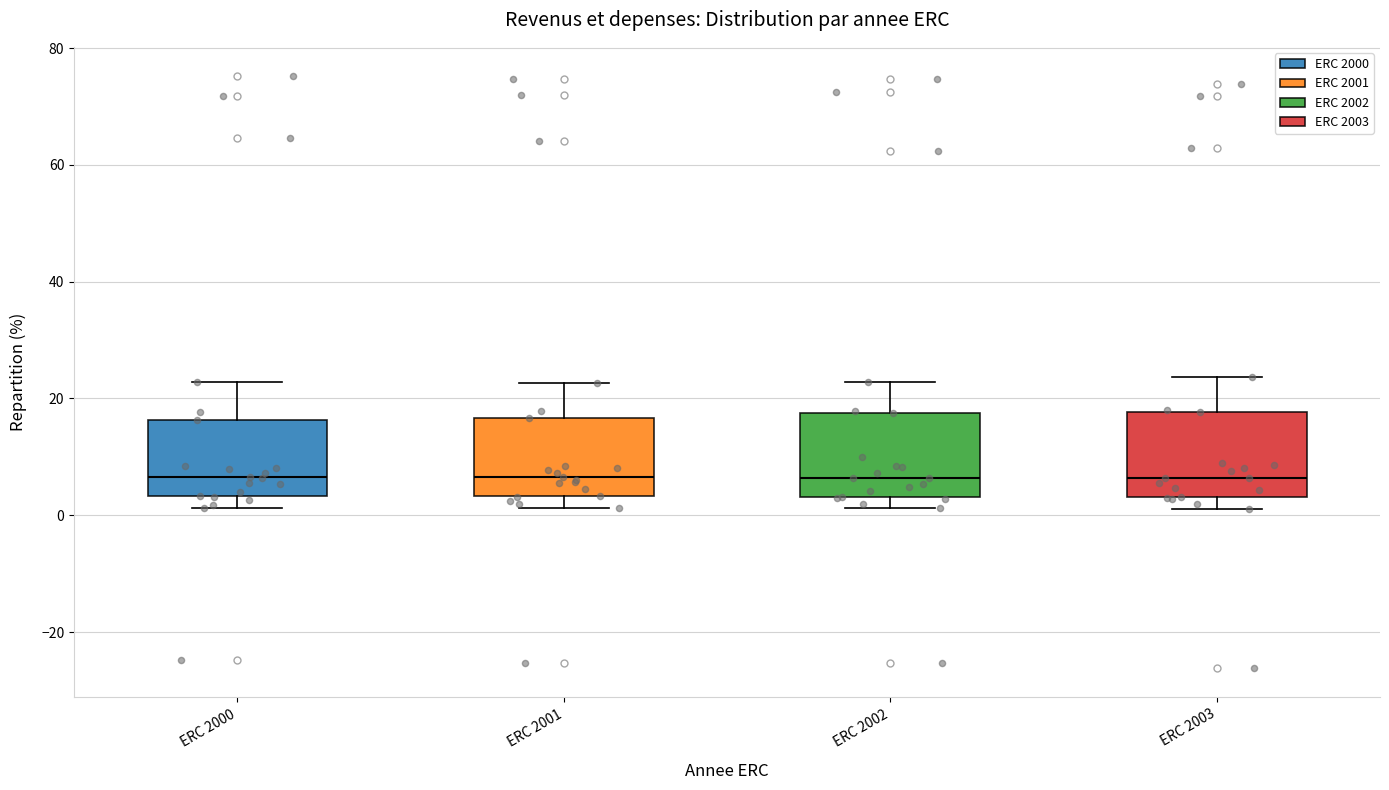

Reading left to right, read every box against the y-axis: the position of its median line, the range the box covers, and the ends of its whiskers. The values are not printed on the chart, so give them approximately, as read against the axis.

ERC 2000: median 6, box 4 to 16, whiskers 2 to 22
ERC 2001: median 6, box 4 to 16, whiskers 2 to 22
ERC 2002: median 6, box 4 to 18, whiskers 2 to 22
ERC 2003: median 6, box 4 to 18, whiskers 2 to 24